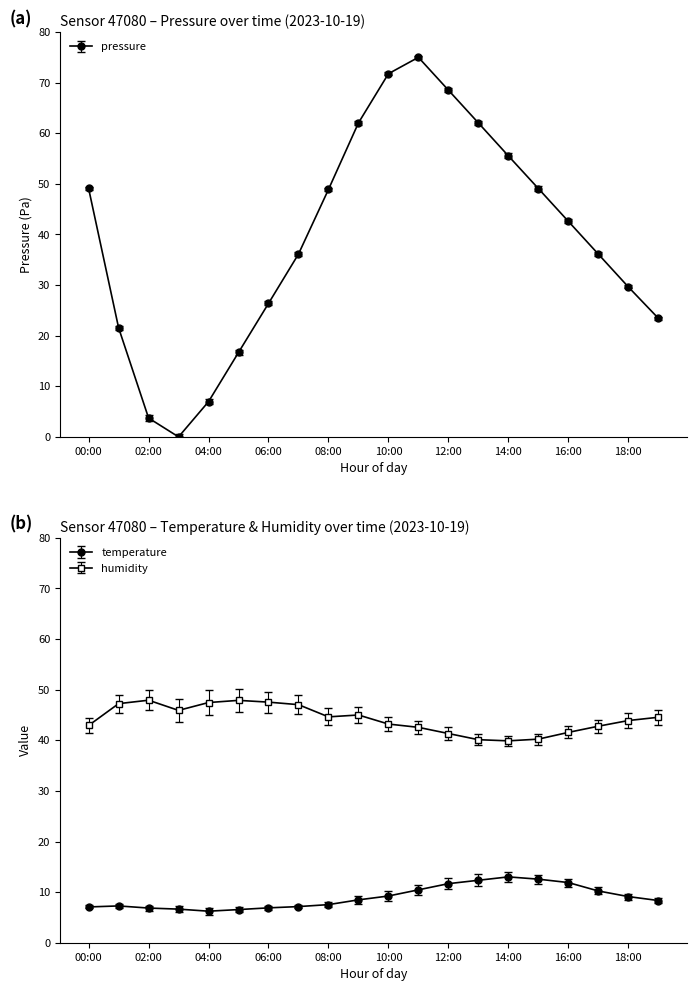

What is the difference between the second highest and minimum values in the pressure series?

71.8